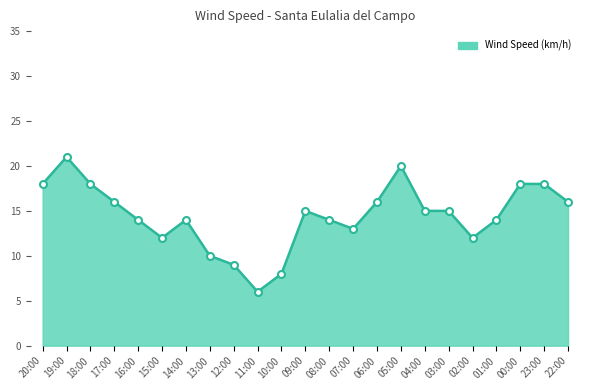

Approximately how many times larger is the value at 17:00 compared to 22:00?

1.0